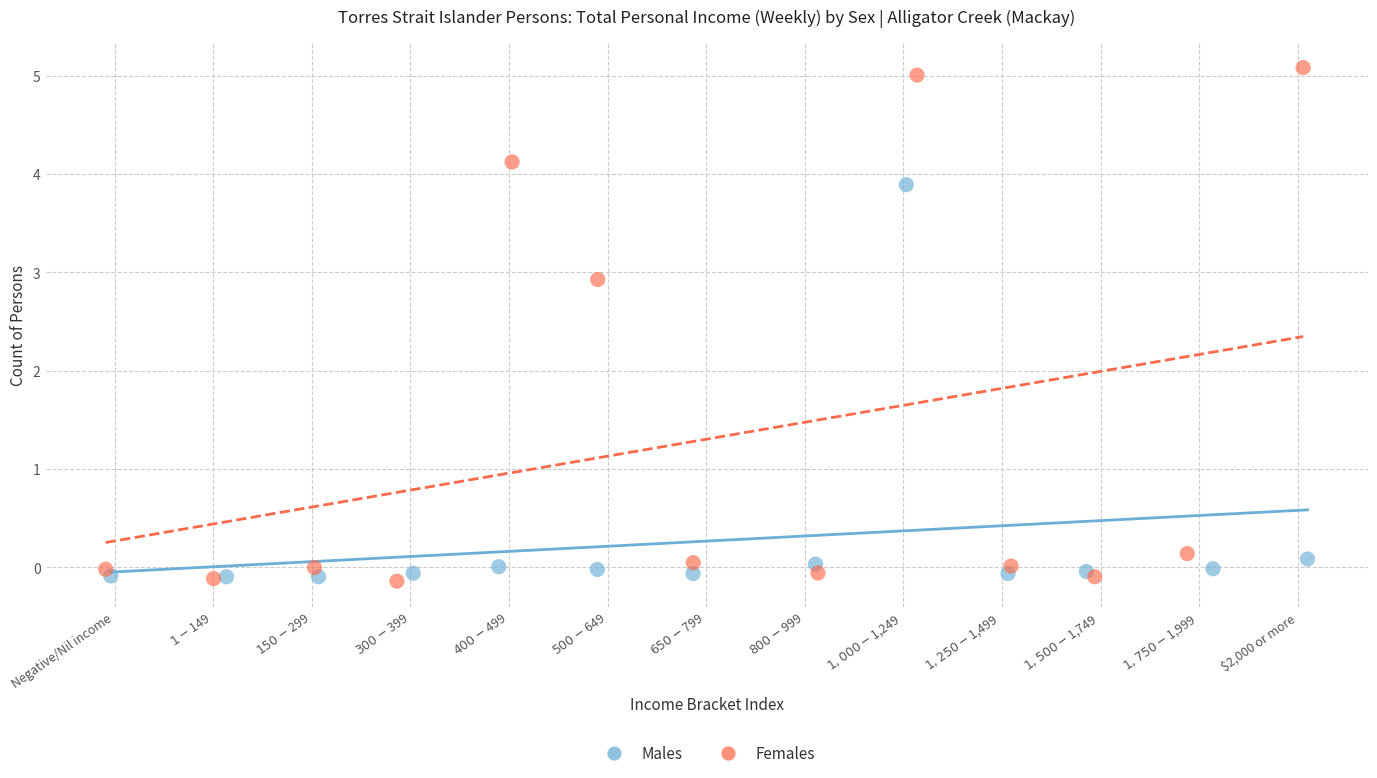

Which series has the largest Y range (max minus min)?

Females